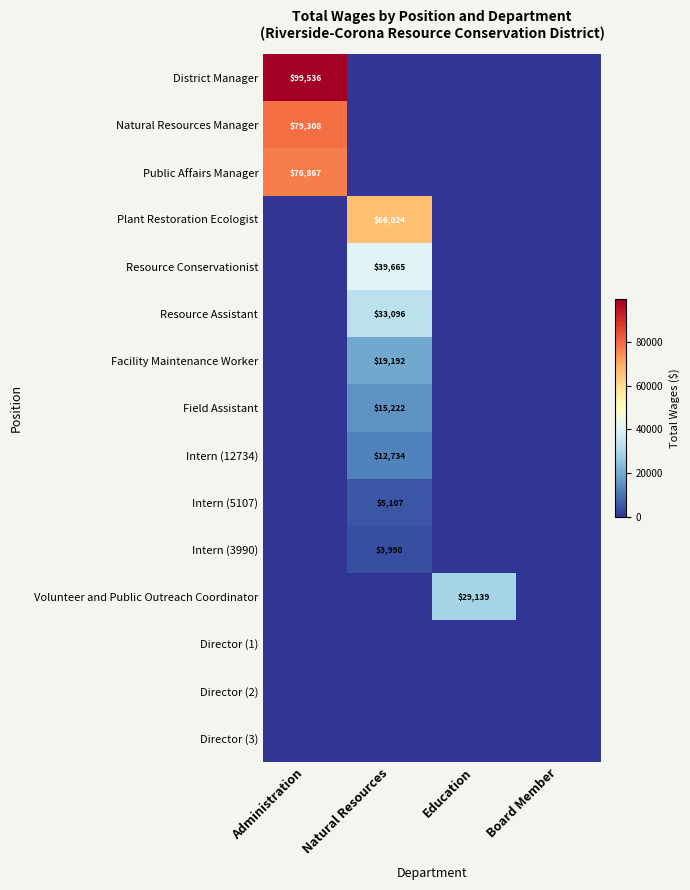

Is it true that Facility Maintenance Worker equals 19192 at Natural Resources?

True